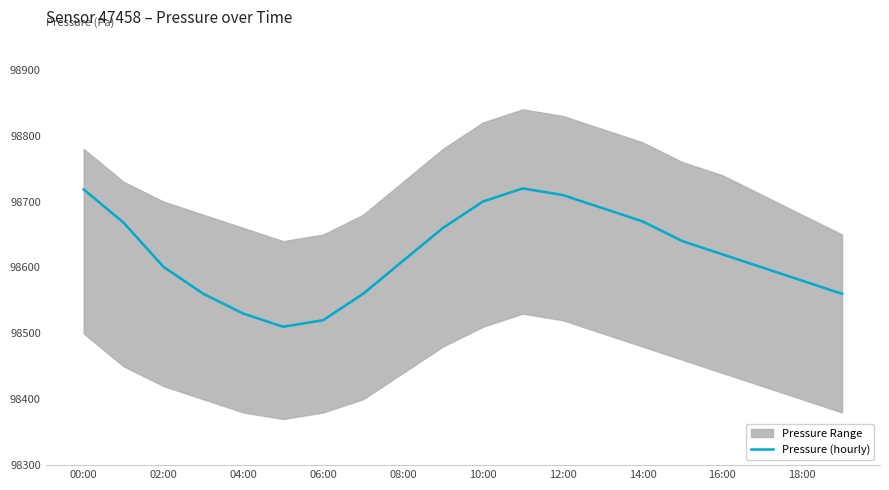

How many points are lower than both their immediate neighbors (excluding endpoints)?

1